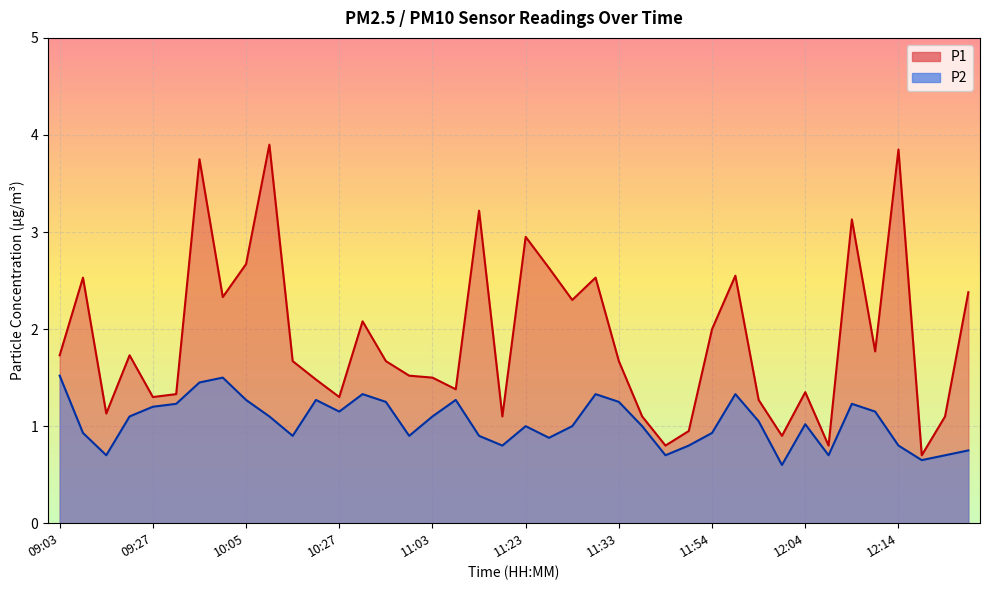

What is the greatest value displayed?

3.9